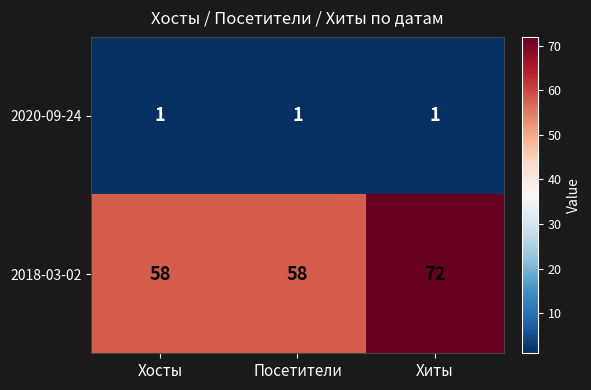

What is the difference between the 2018-03-02 values at Хиты and Посетители?

14